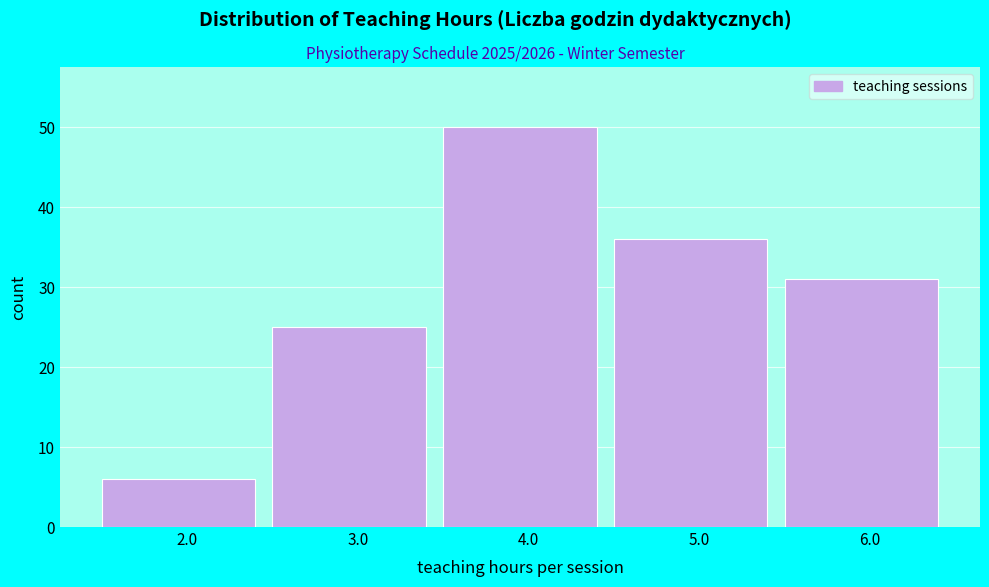

Reading left to right, transcribe all the data shown in this chart.

6	25	50	36	31